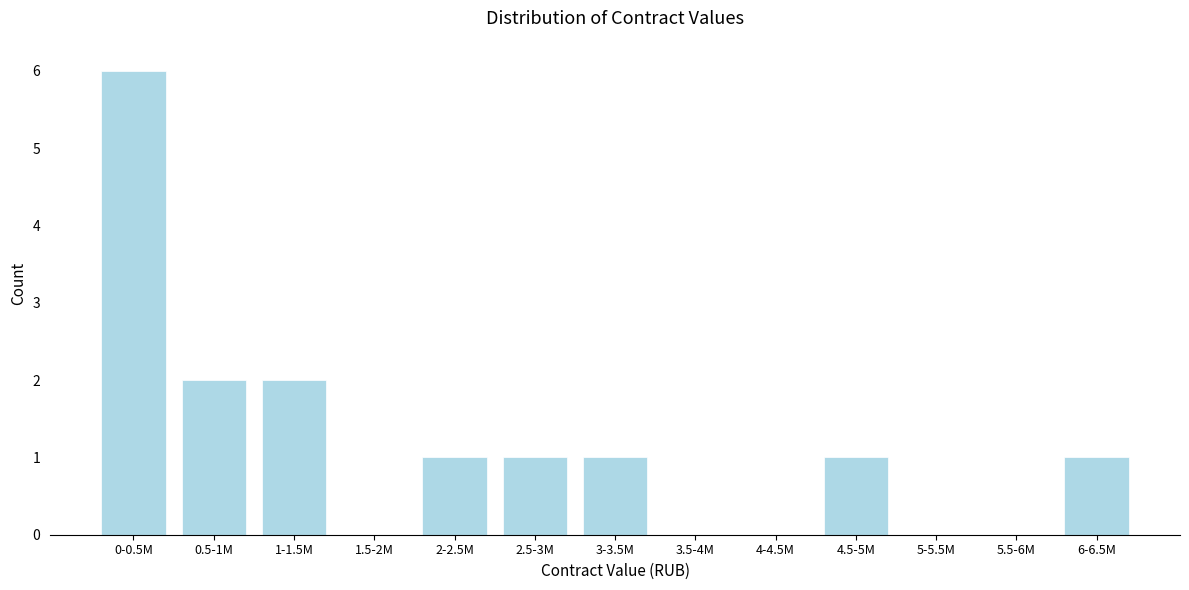

Reading left to right, list all the values displayed in this chart.

0-0.5M=6	0.5-1M=2	1-1.5M=2	1.5-2M=0	2-2.5M=1	2.5-3M=1	3-3.5M=1	3.5-4M=0	4-4.5M=0	4.5-5M=1	5-5.5M=0	5.5-6M=0	6-6.5M=1